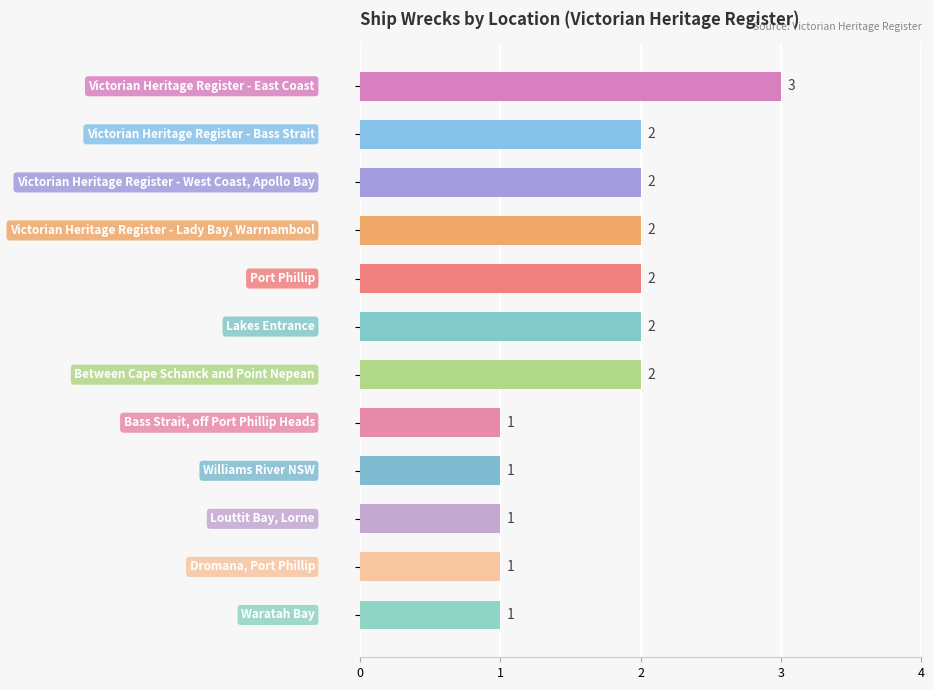

Count the values in the range 1 to 2.

11